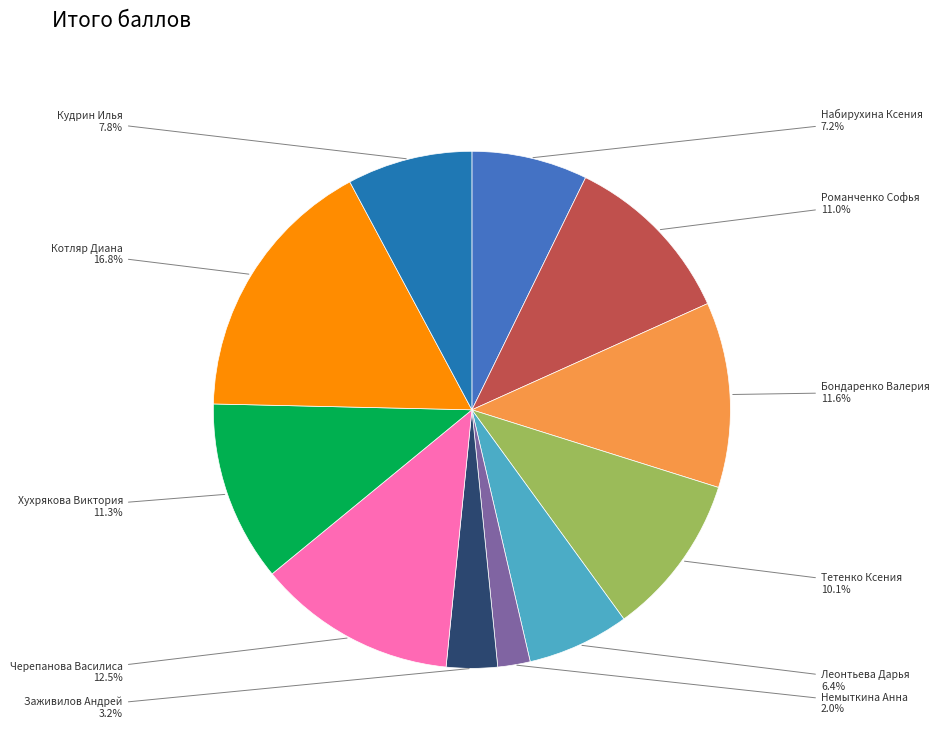

Does any single category account for the majority?

No